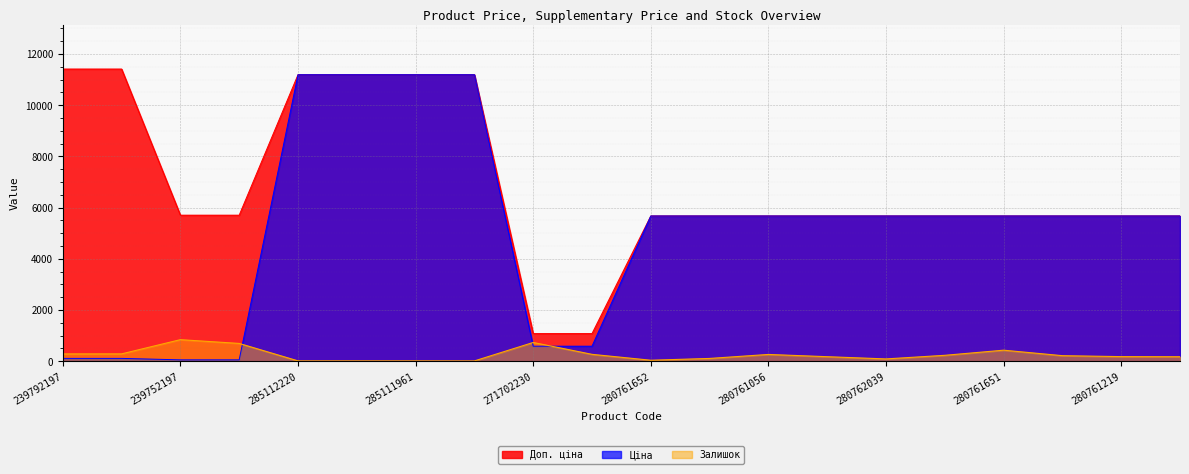

The value of Ціна at 280761652 is 3333.6. True or false?

False